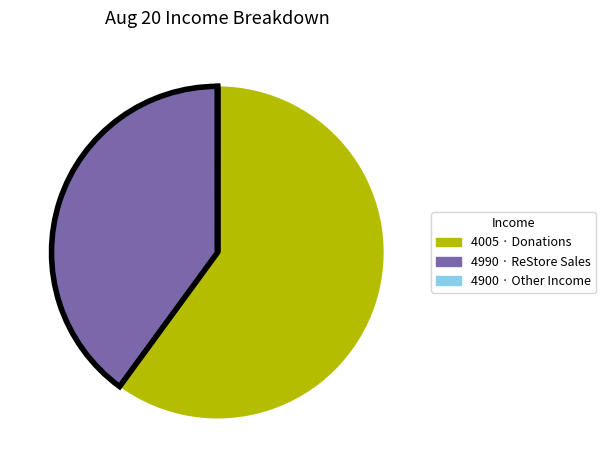

Which has a higher value, 4005 · Donations or 4990 · ReStore Sales?

4005 · Donations